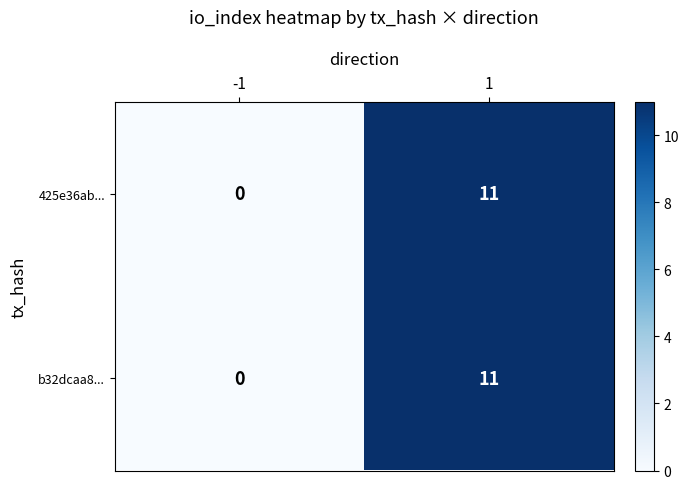

At how many categories does at least one series exceed 2?

1